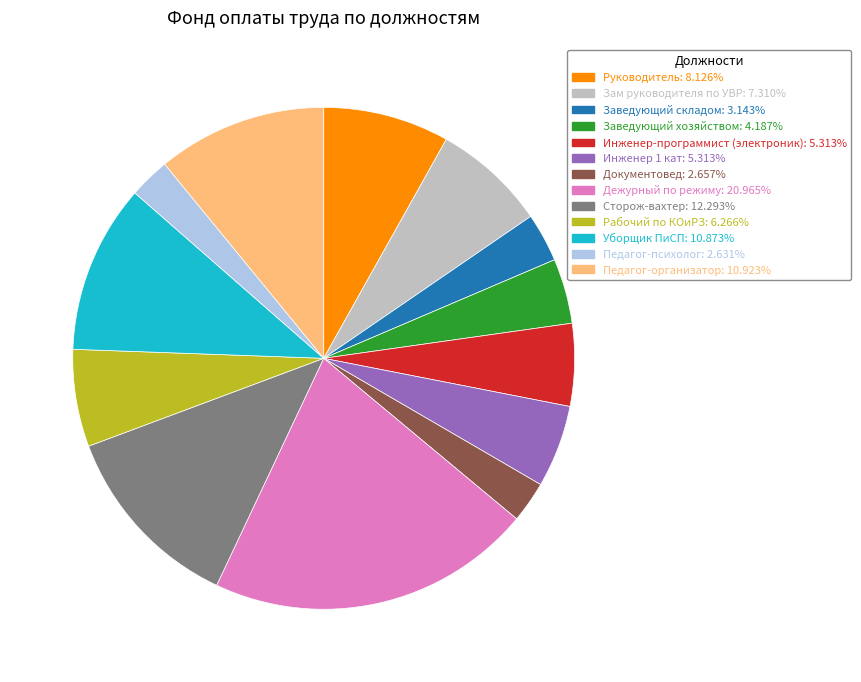

Combined, do Сторож-вахтер and Рабочий по КОиРЗ account for over 50%?

No